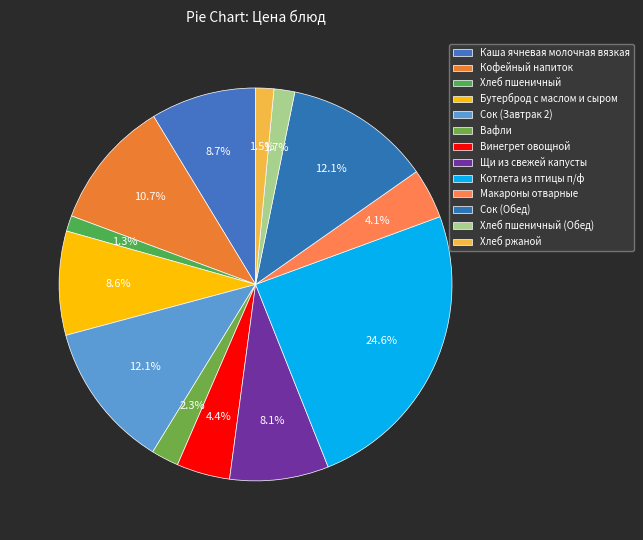

To the nearest percent, what is the difference between the largest and smallest slice percentages?

23%